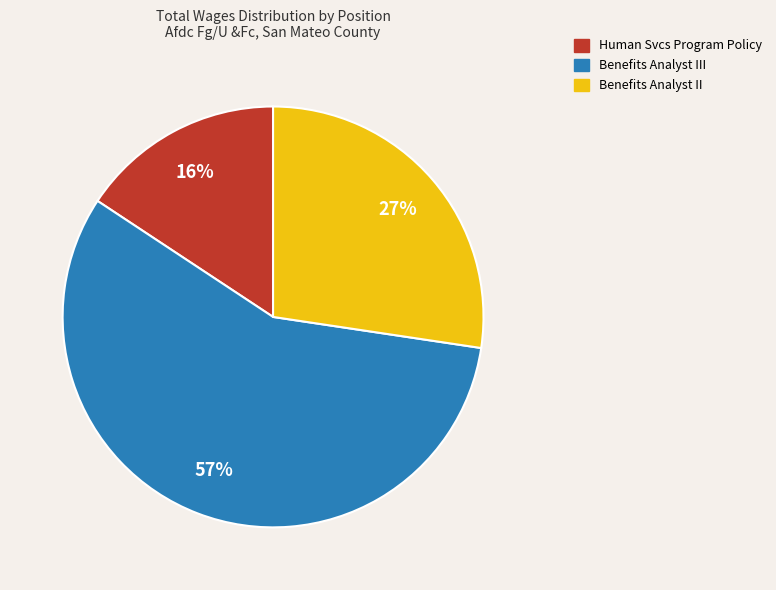

Is the sum of Benefits Analyst III and Benefits Analyst II greater than half?

Yes